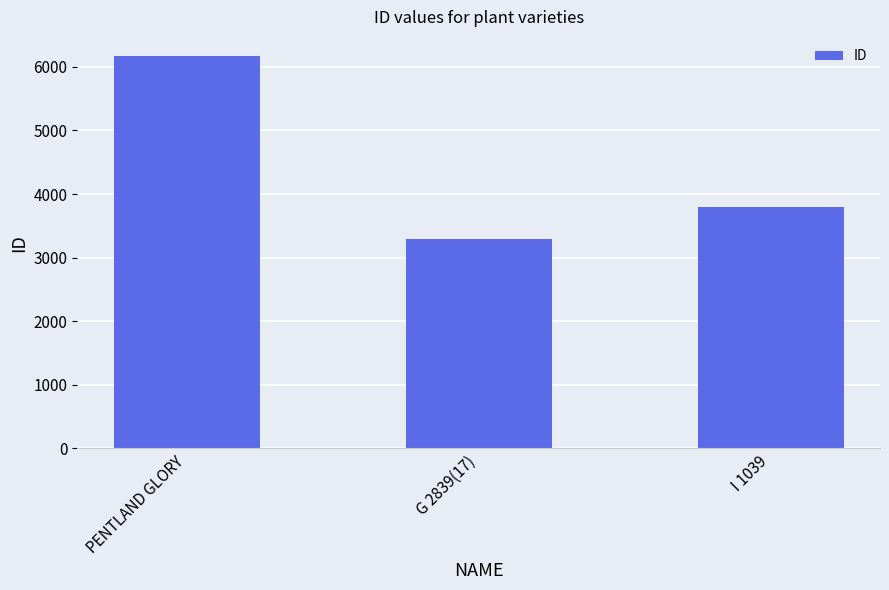

What is the smallest value displayed?

3291